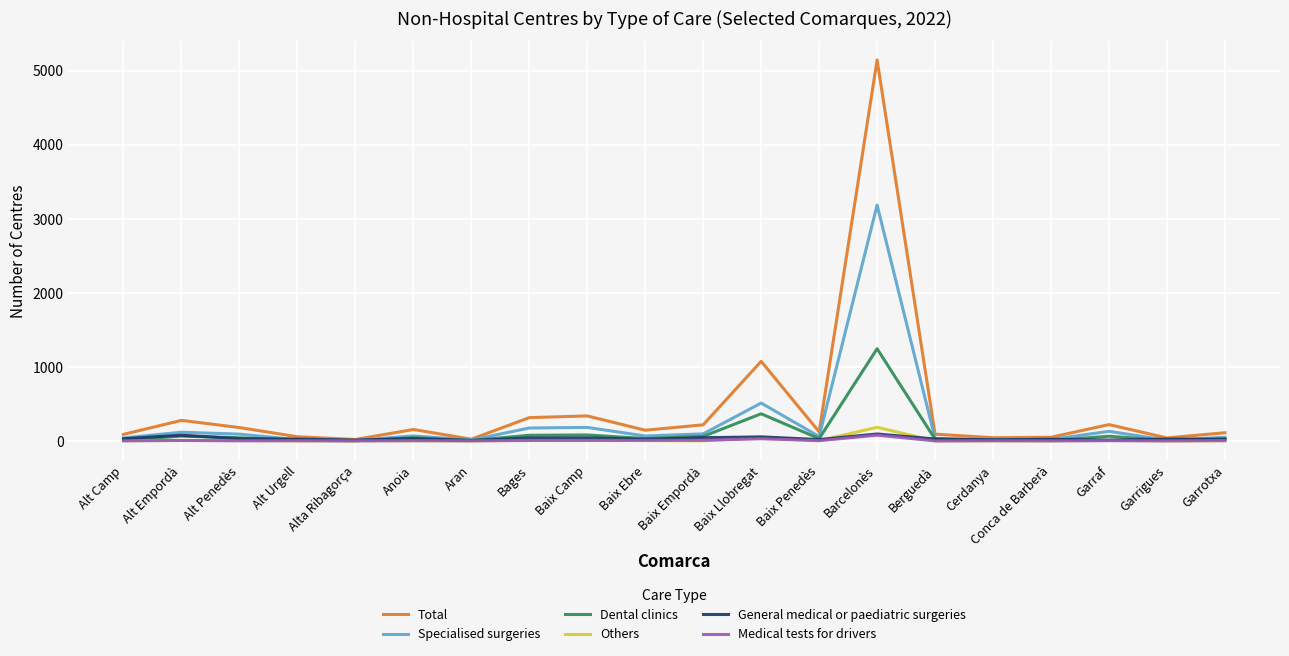

What are all the series names shown in the legend?

Total, Specialised surgeries, Dental clinics, Others, General medical or paediatric surgeries, Medical tests for drivers